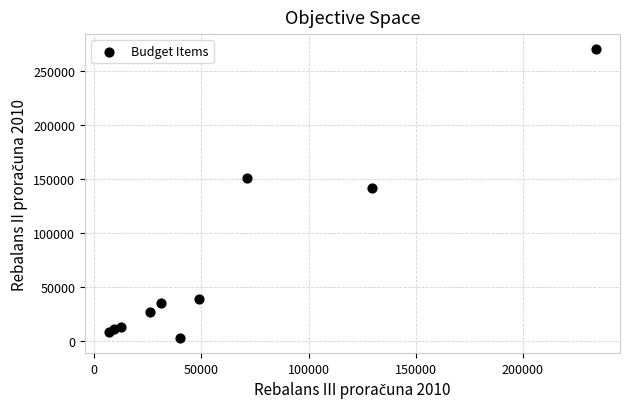

What Y value in the scatter plot is closest to 136601?

141679